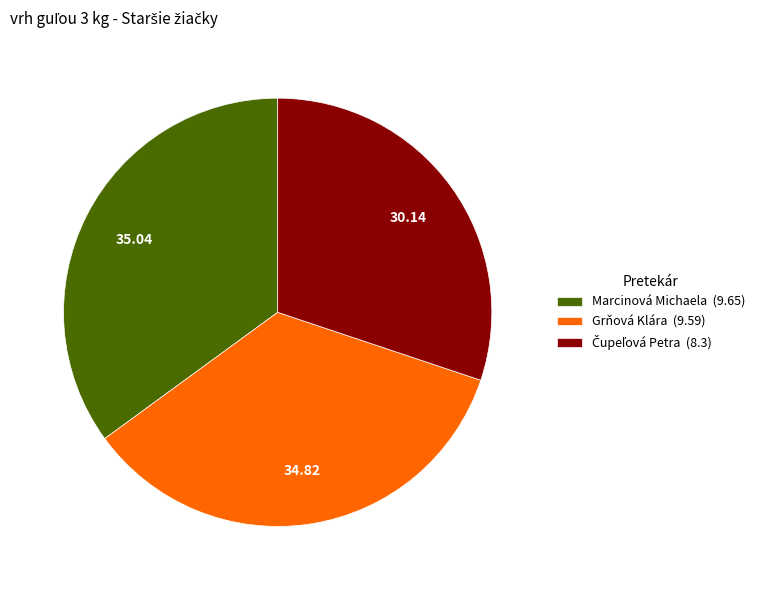

What is the ratio of the value at Marcinová Michaela to the value at Grňová Klára?

1.0